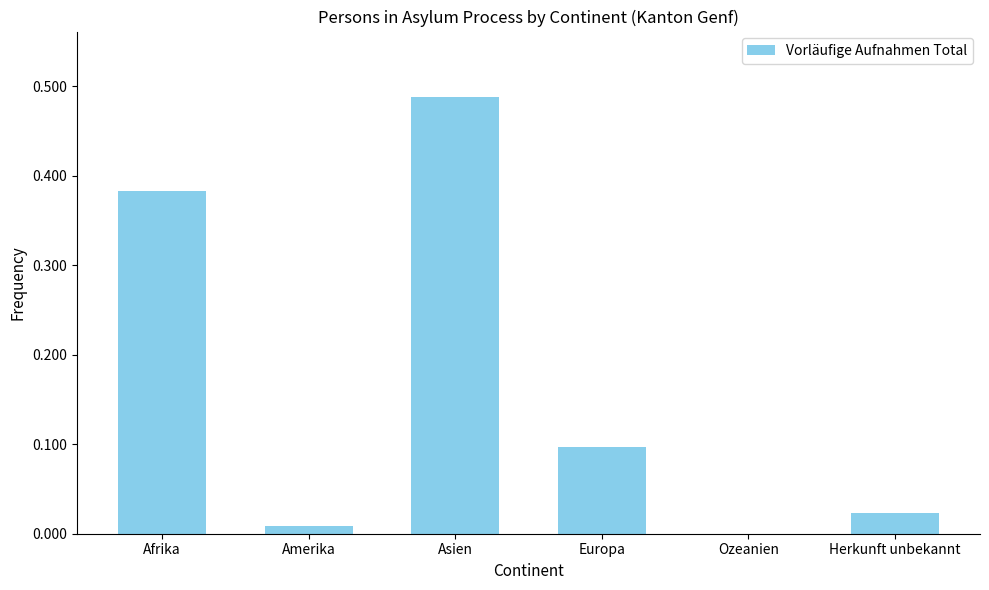

What is the change in value from Asien to Ozeanien?

-0.5